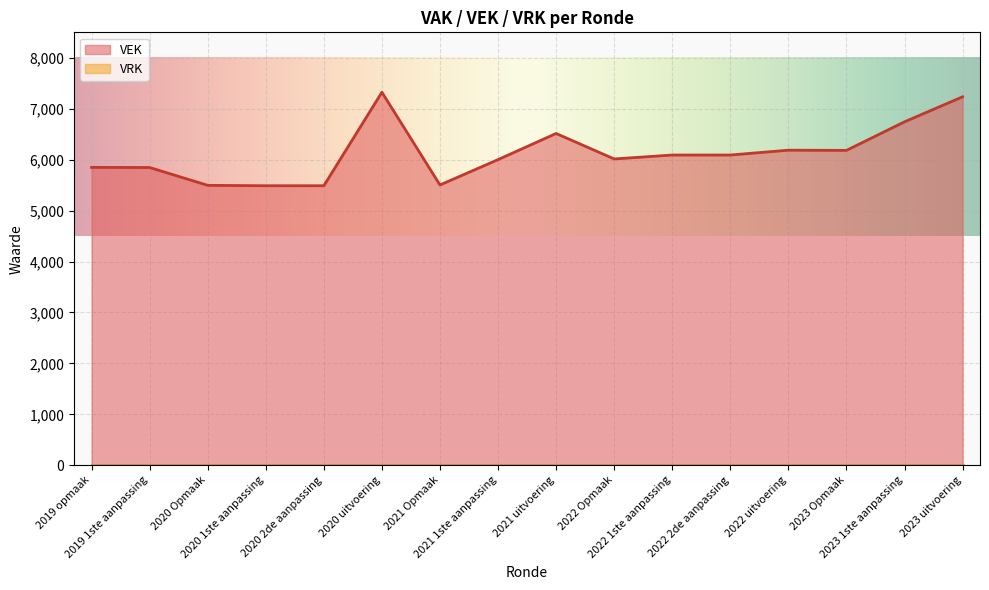

Between 2020 2de aanpassing and 2019 1ste aanpassing, which is larger?

2019 1ste aanpassing